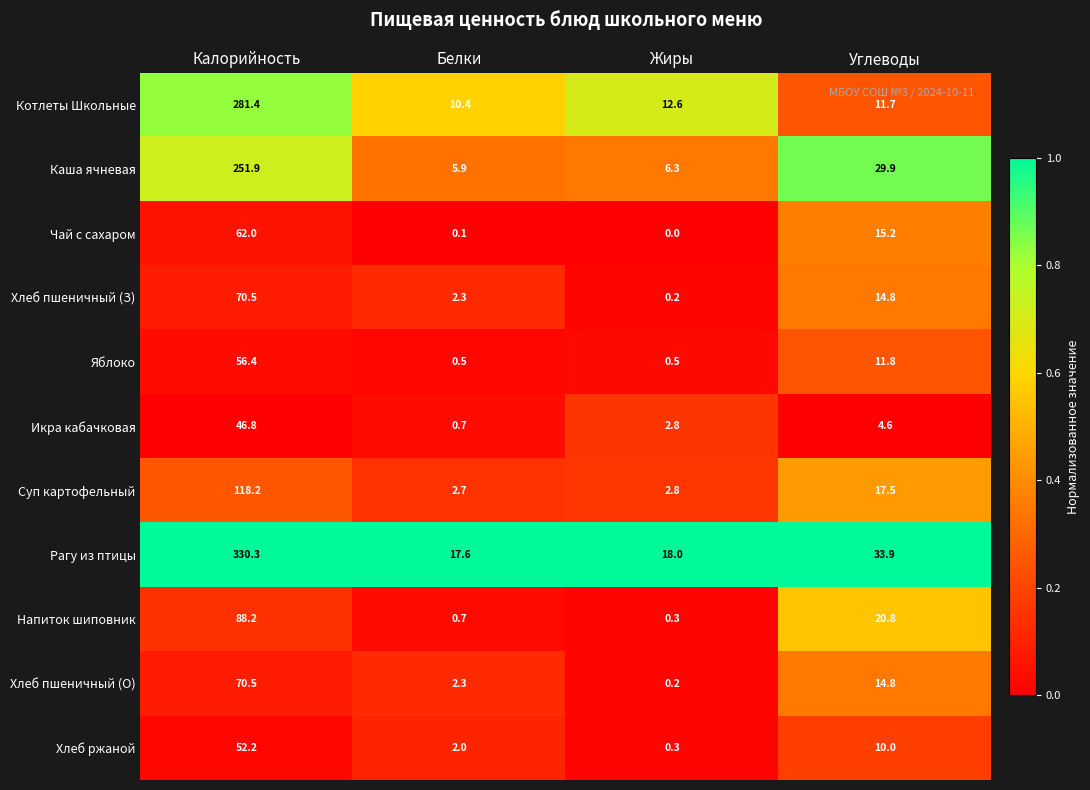

True or false: Каша ячневая has a value of 251.9 at Калорийность.

True